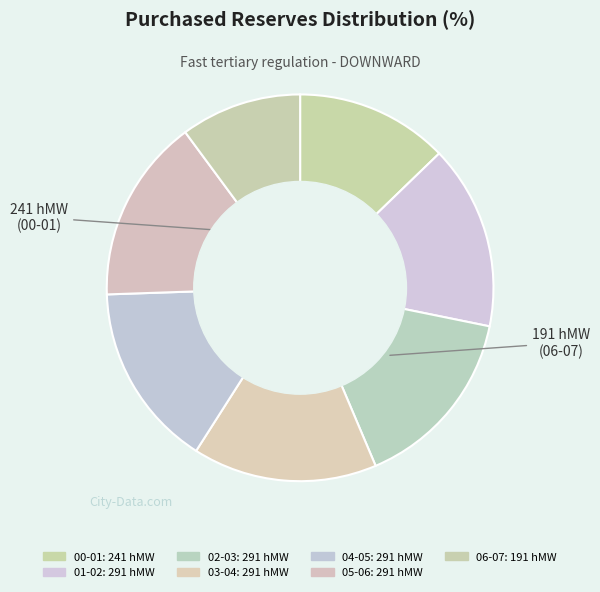

What percentage is NOT represented by 03-04?

84.6%